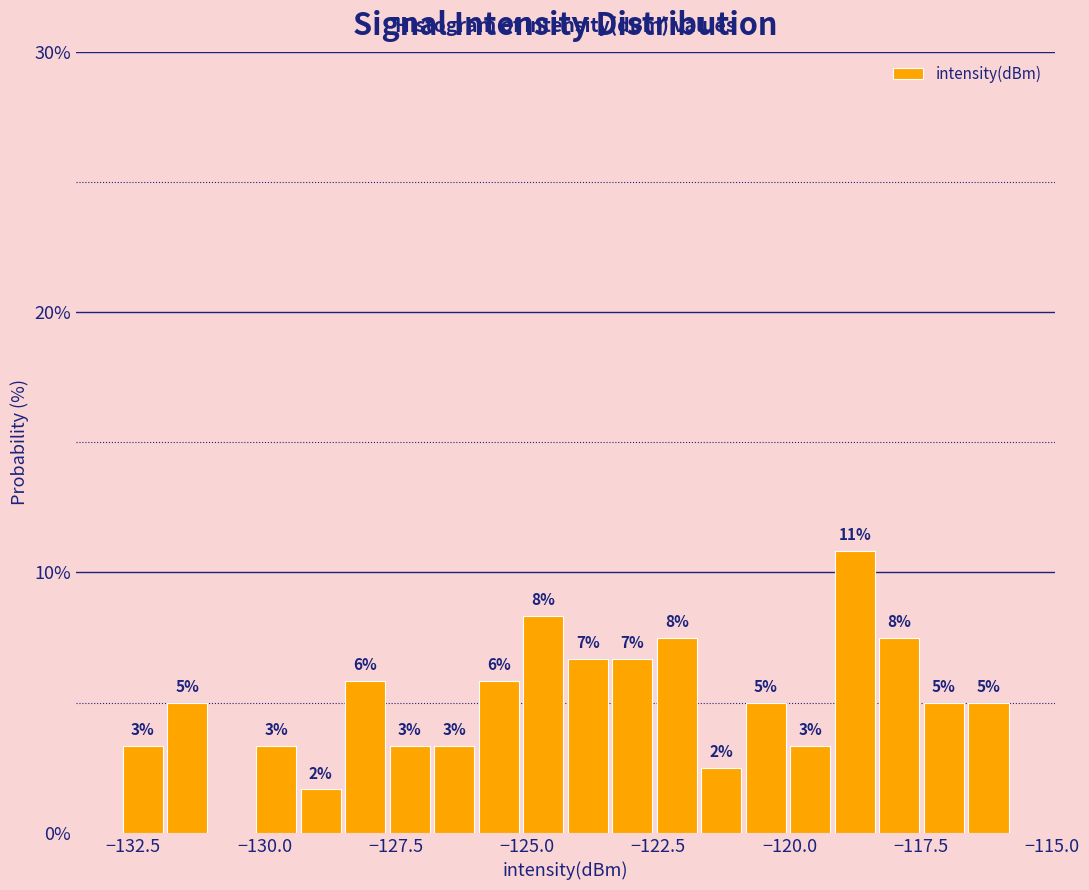

Around what value on the x-axis is the tallest bar? Give the approximate position of its centre, as read against the axis.

-119.0